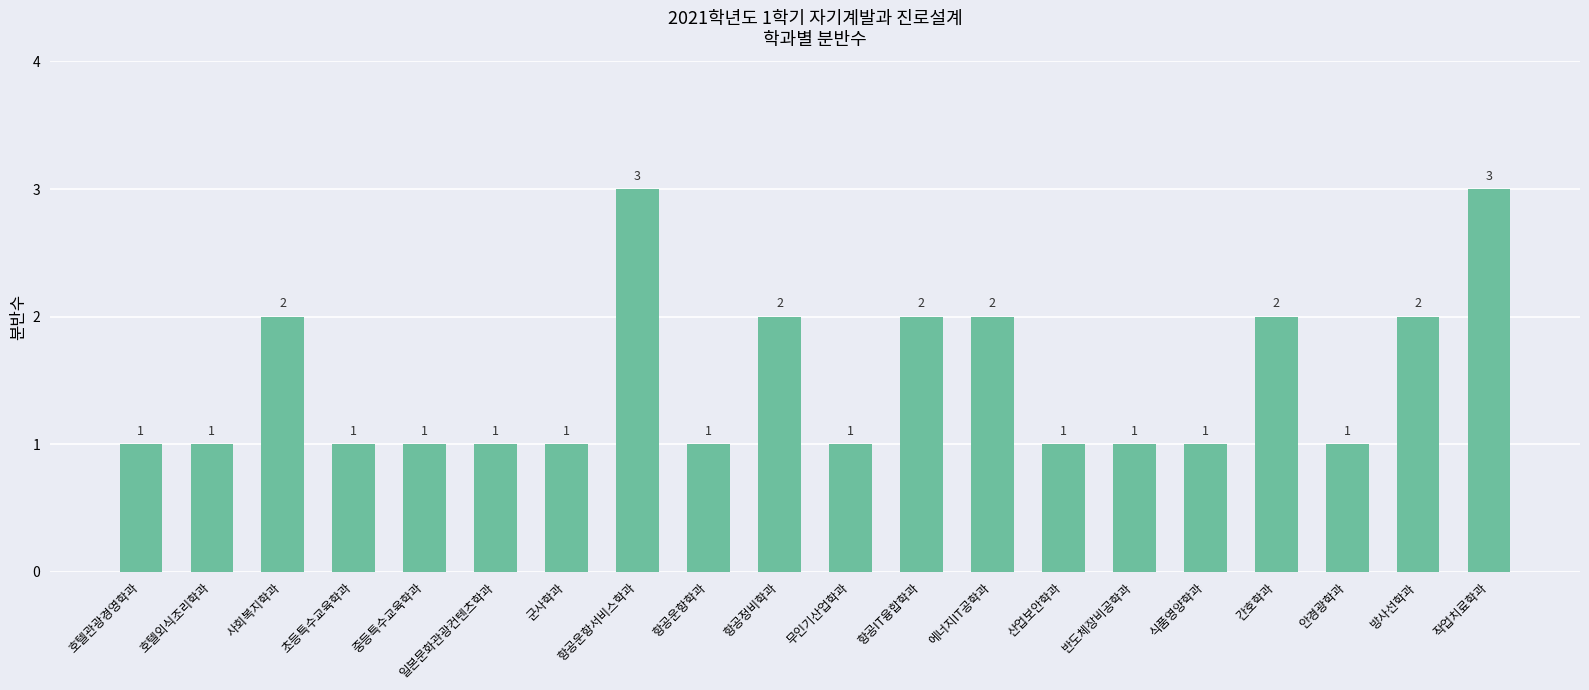

What is the label of the 12th bar from the left?

항공IT융합학과